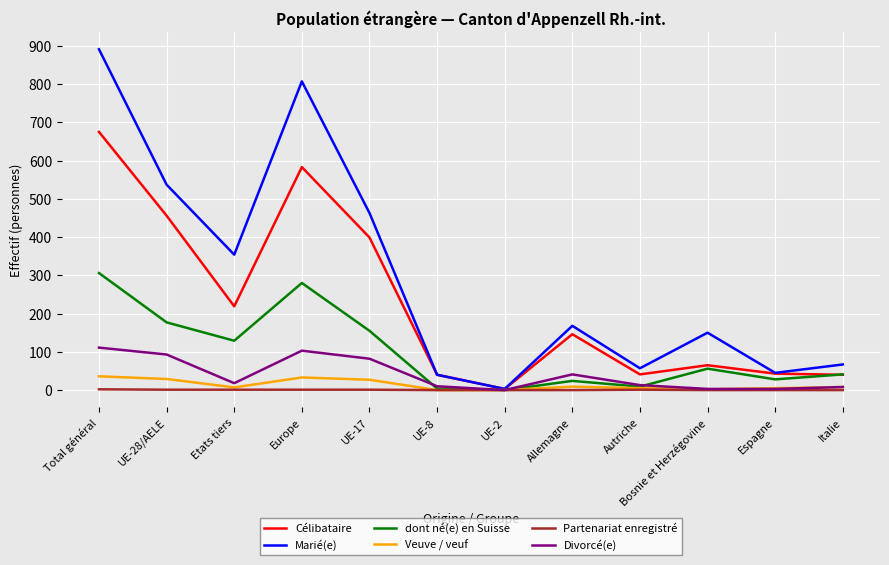

The Marié(e) series shows 67 at Italie. True or false?

True